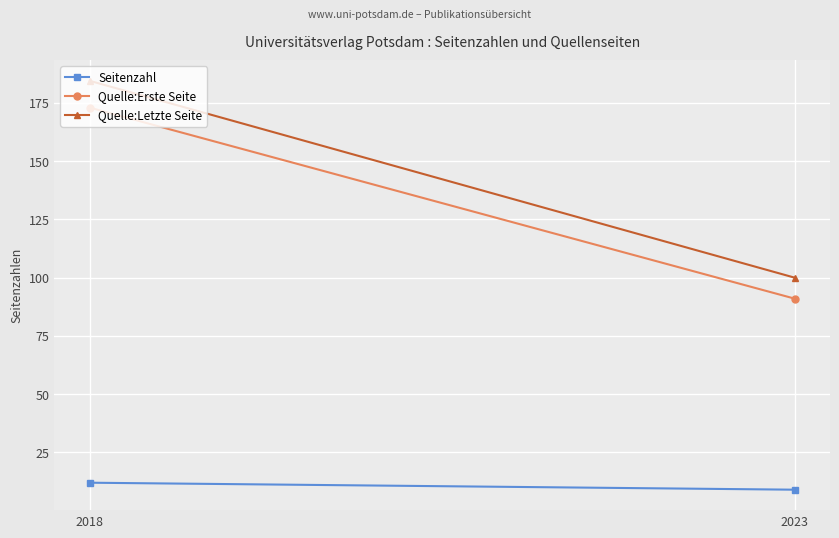

What are all the series names shown in the legend?

Seitenzahl, Quelle:Erste Seite, Quelle:Letzte Seite